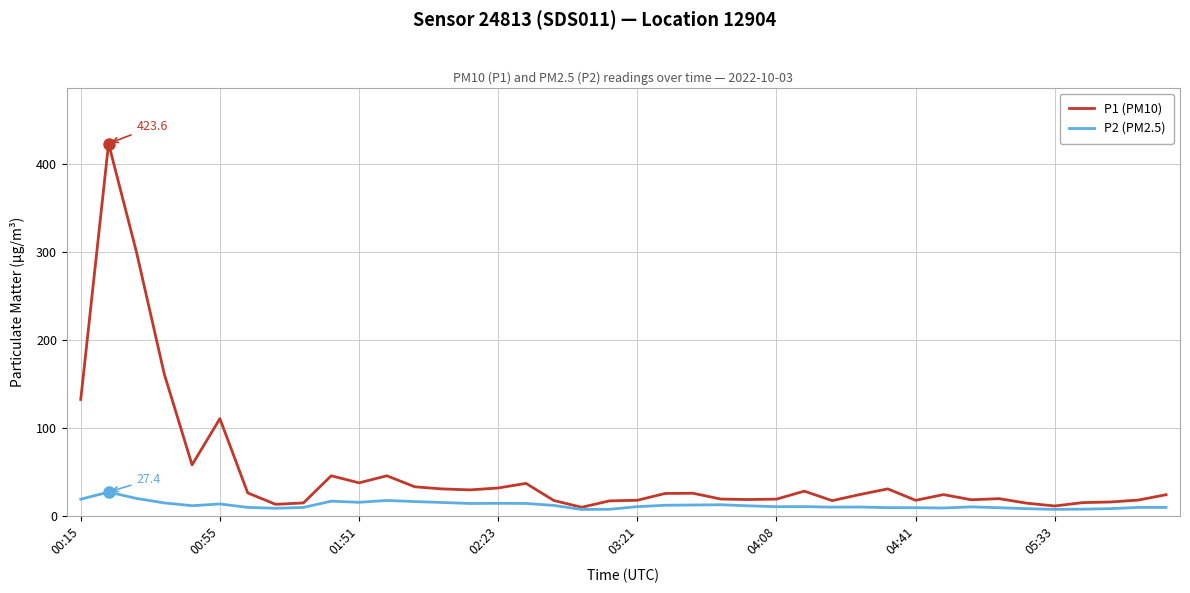

Which series has the largest range (max minus min)?

P1 (PM10)